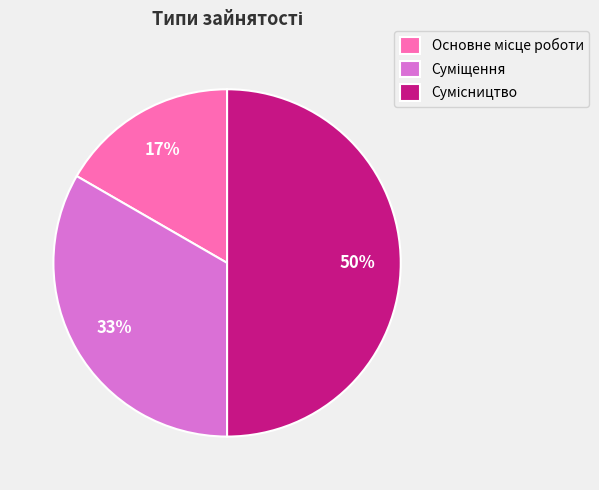

To the nearest percent, what is the average slice percentage?

33%